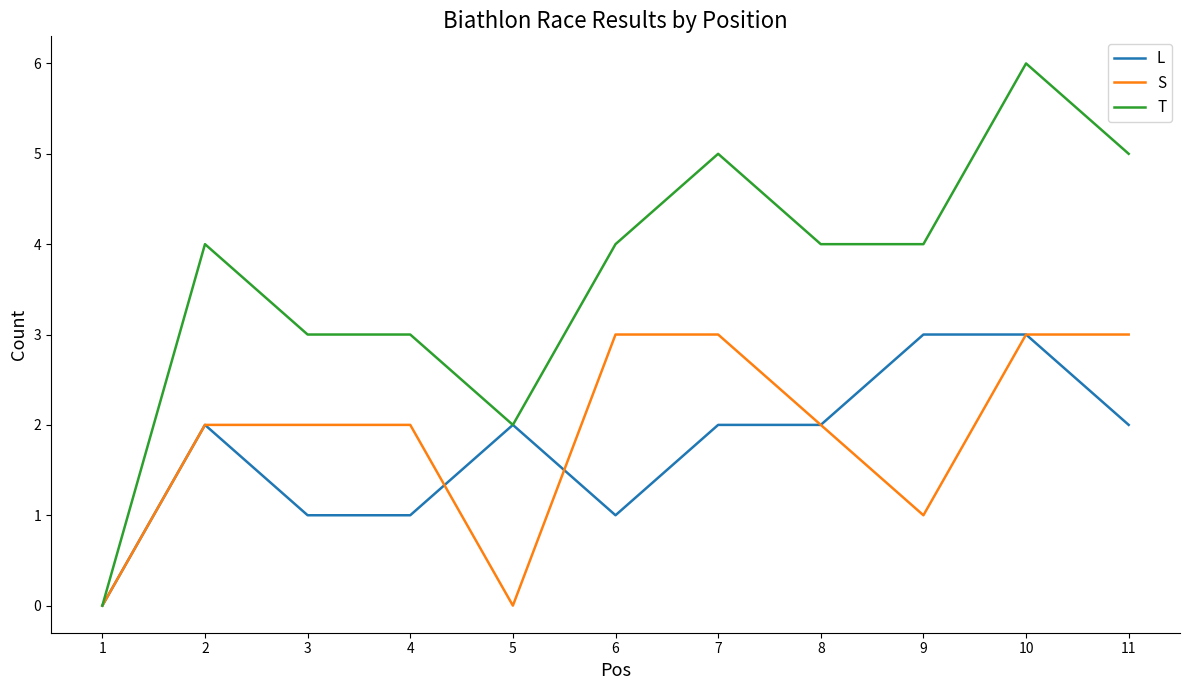

True or false: L has a value of 1 at 6.

True